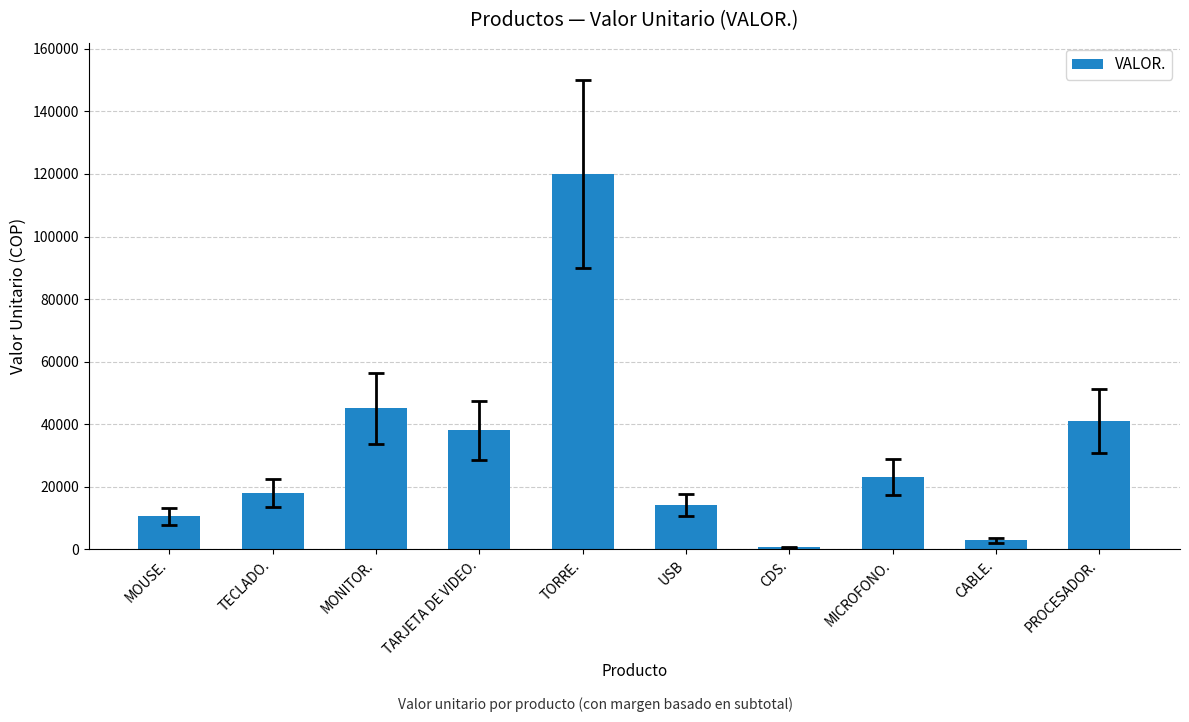

What is the difference between the values at TECLADO. and TARJETA DE VIDEO.?

20000